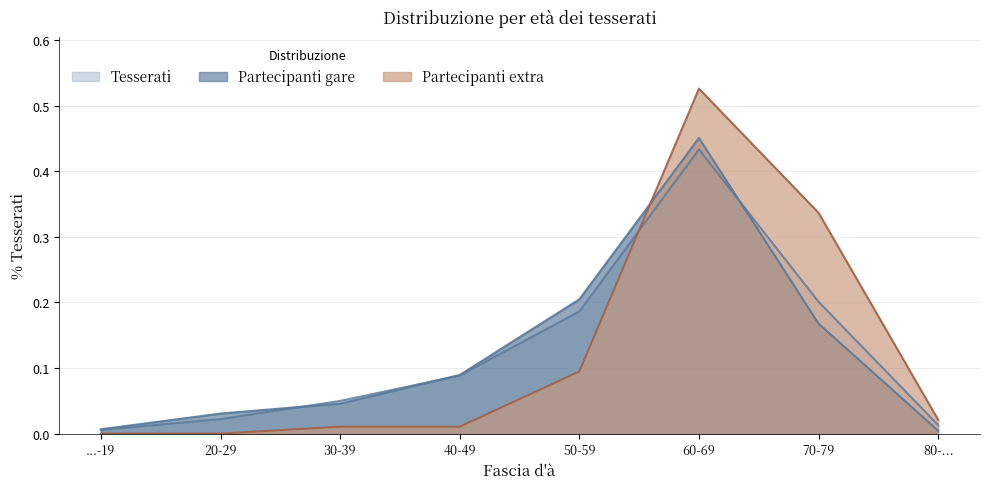

Reading right to left, list all the values displayed in this chart.

Tesserati: 80-...=0.0	70-79=0.2	60-69=0.4	50-59=0.2	40-49=0.1	30-39=0.0	20-29=0.0	...-19=0.0
Partecipanti gare: 80-...=0.0	70-79=0.2	60-69=0.5	50-59=0.2	40-49=0.1	30-39=0.0	20-29=0.0	...-19=0.0
Partecipanti extra: 80-...=0.0	70-79=0.3	60-69=0.5	50-59=0.1	40-49=0.0	30-39=0.0	20-29=0.0	...-19=0.0